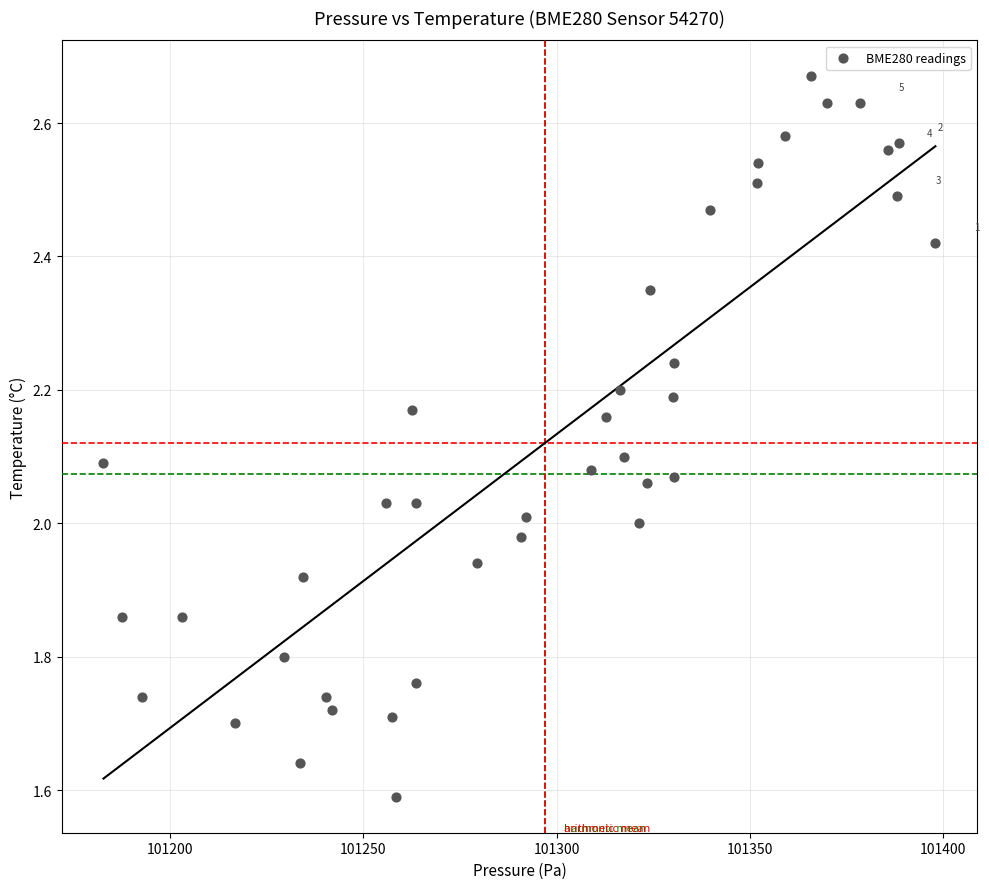

What is the range of Y values (max minus min)?

1.1